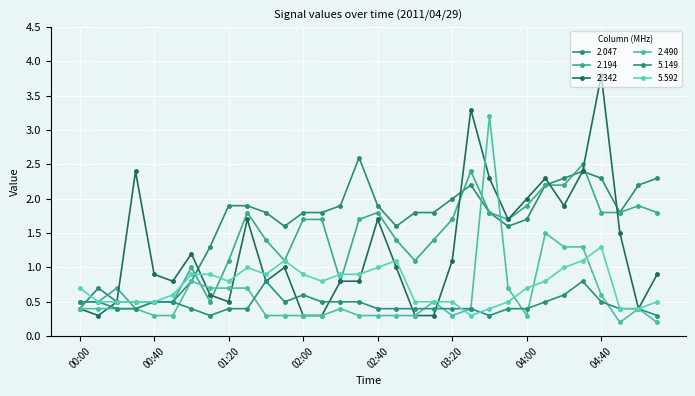

What is the minimum value shown in the chart?

0.2